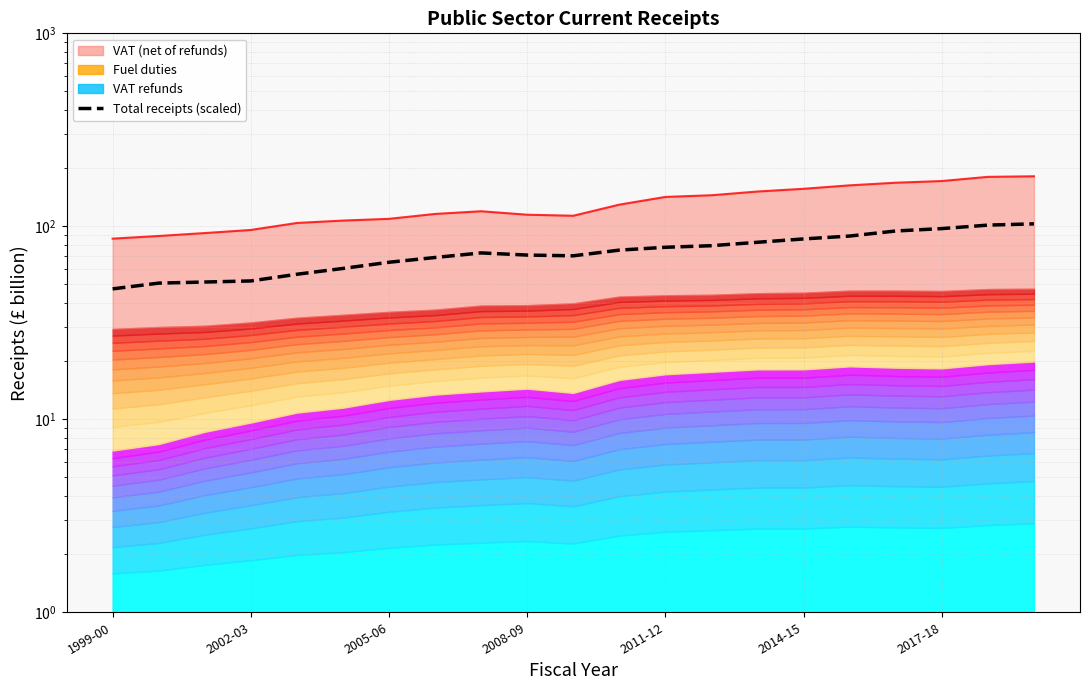

What is the change in value from 10 to 15?

+15.7